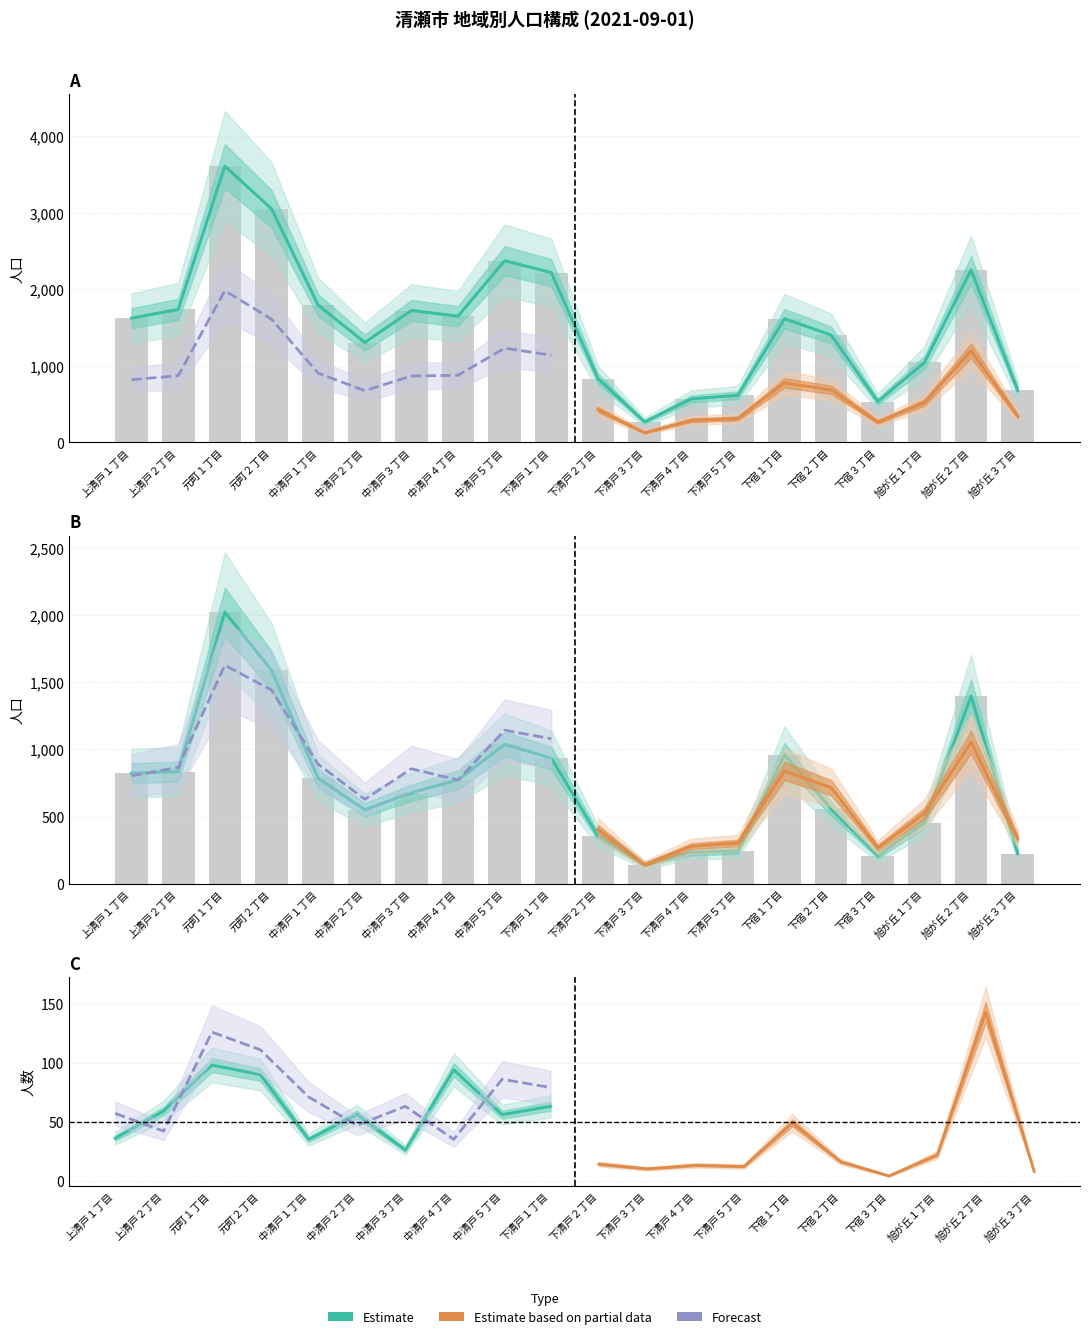

How many series are shown in this chart?

3